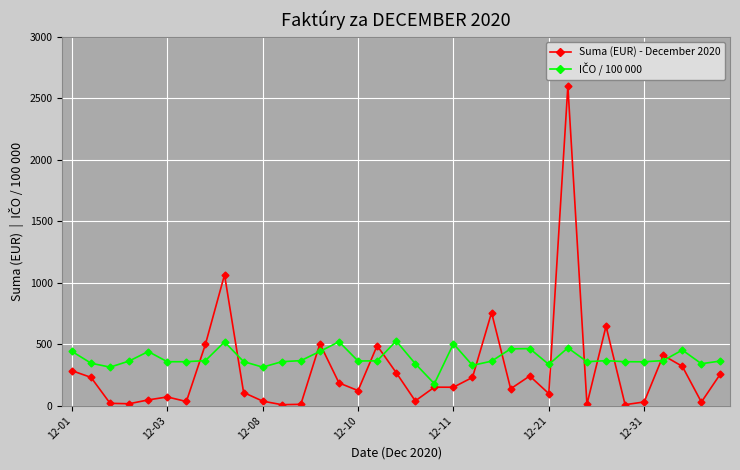

True or false: Suma (EUR) - December 2020 has more than 0 points higher than both neighbors.

True